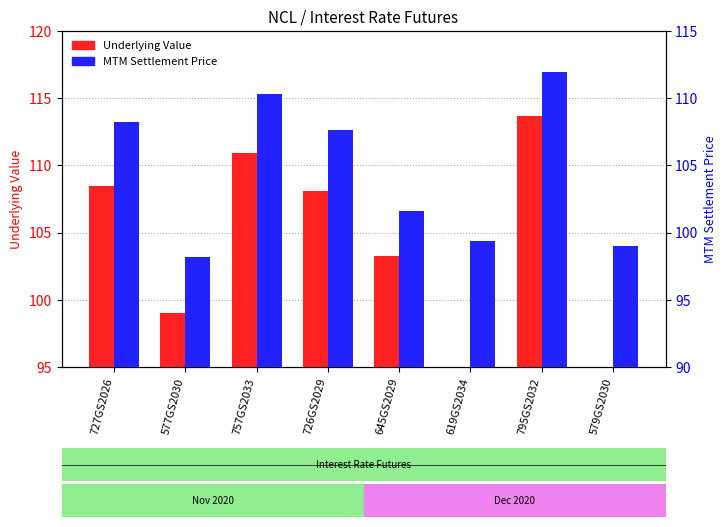

Rank the categories by MTM Settlement Price value from highest to lowest.

795GS2032, 757GS2033, 727GS2026, 726GS2029, 645GS2029, 619GS2034, 579GS2030, 577GS2030